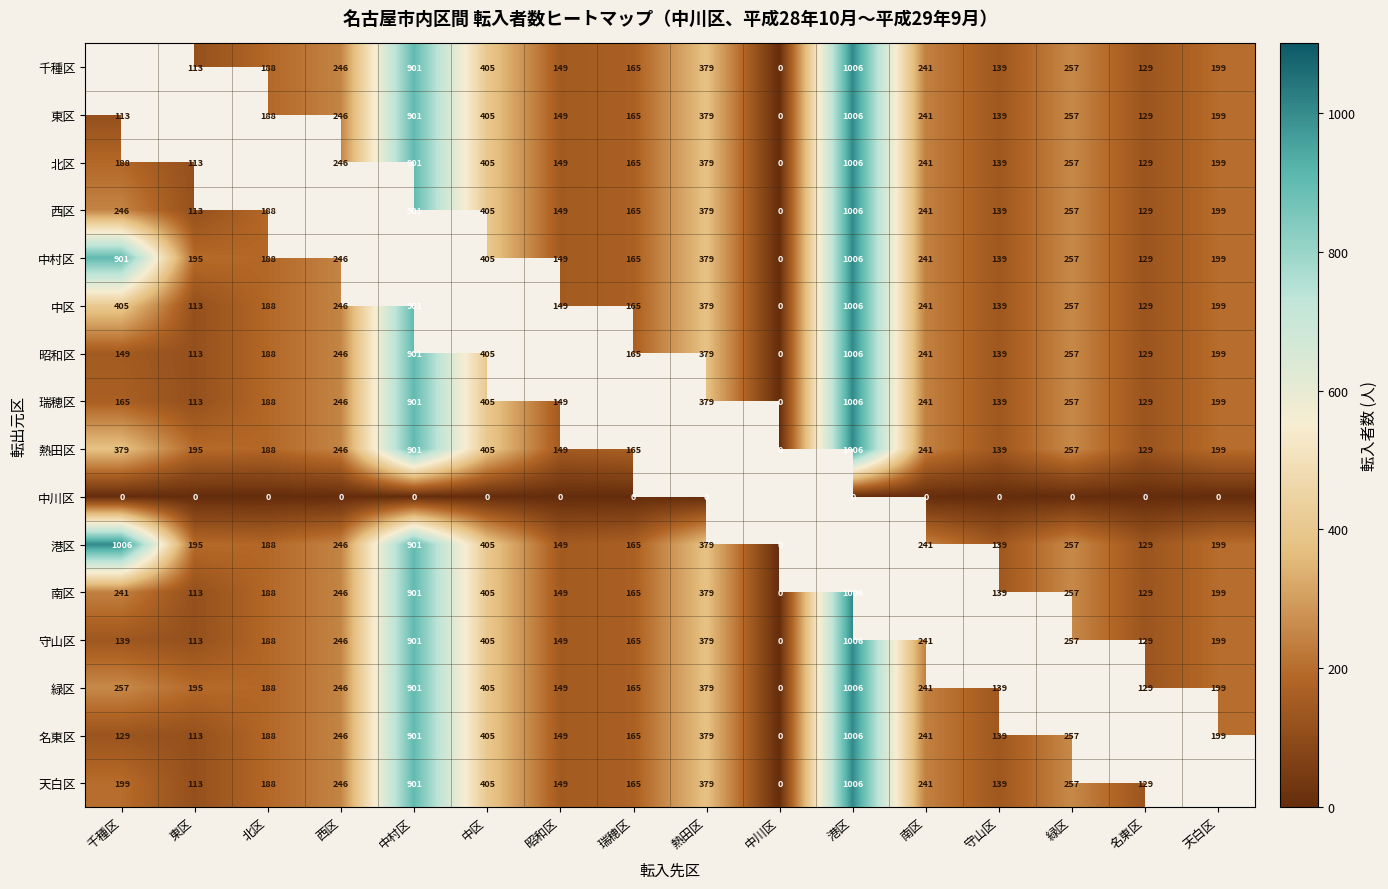

Is the value of 守山区 at 昭和区 greater than the value of 名東区 at 天白区?

No